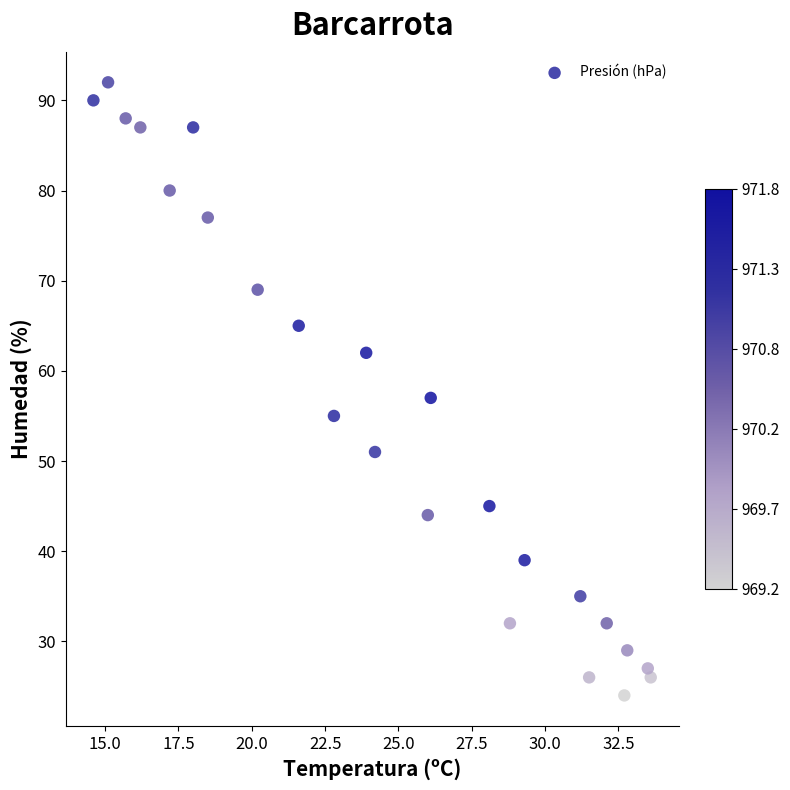

What Y value in the scatter plot is closest to 58?

57